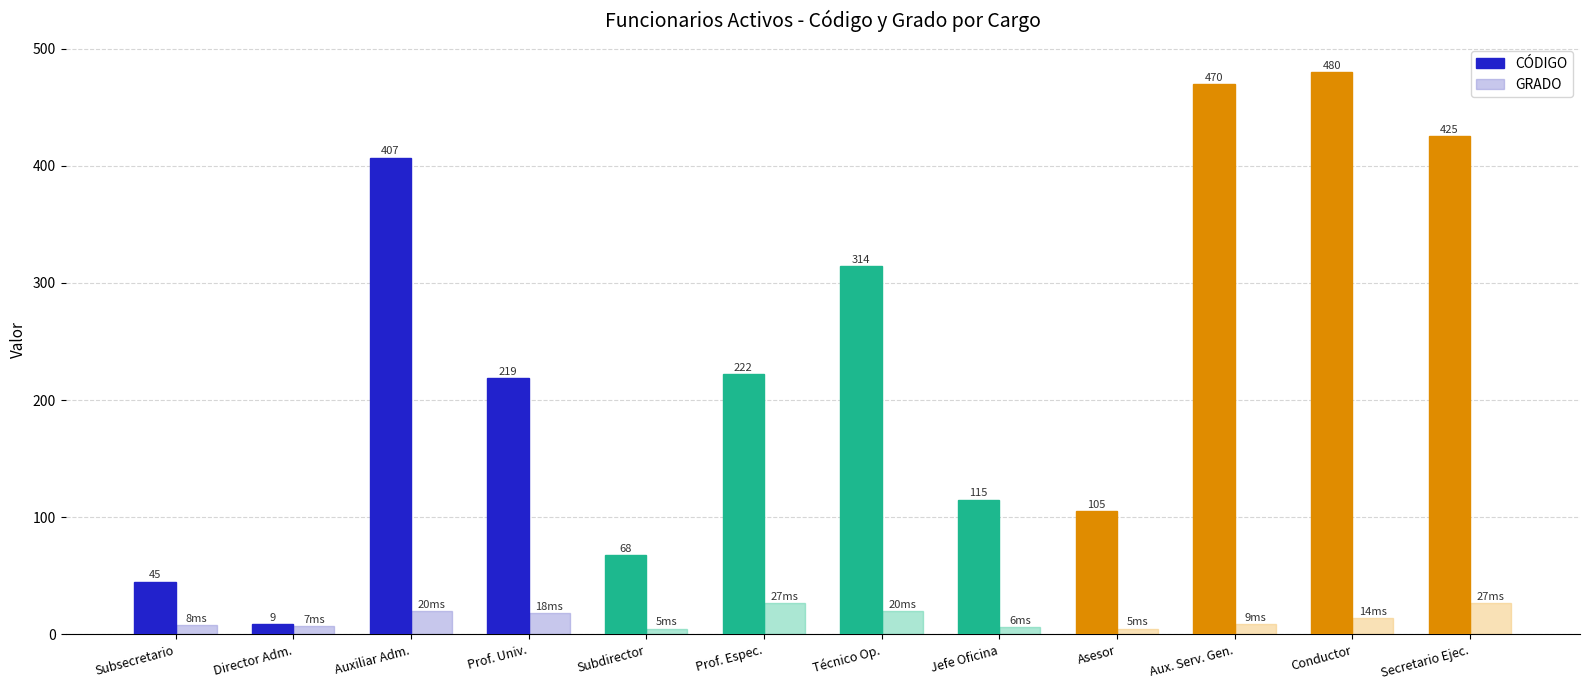

What are all the series names shown in the legend?

CÓDIGO, GRADO